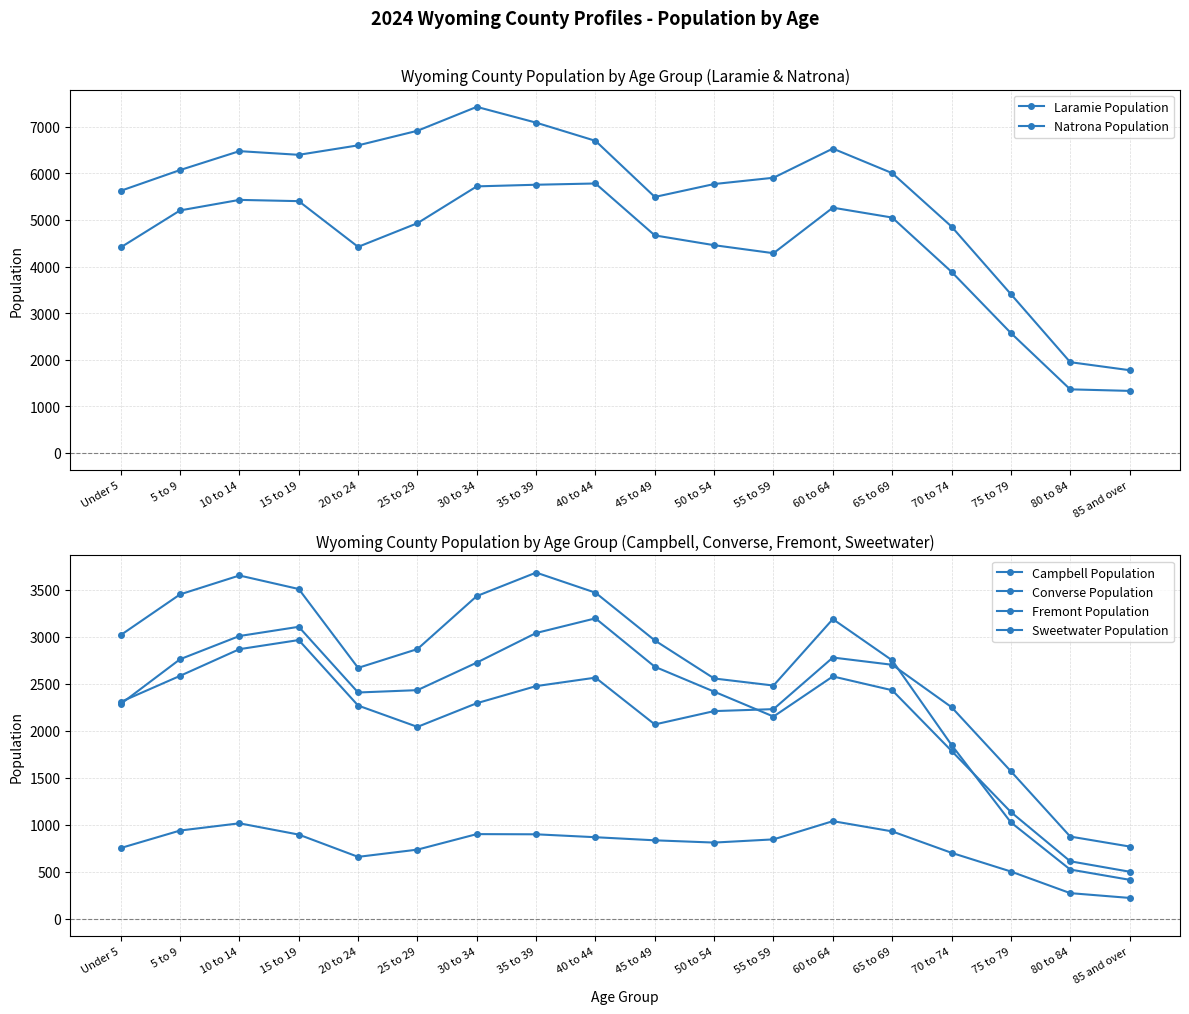

What are all the series names shown in the legend?

Laramie Population, Natrona Population, Campbell Population, Converse Population, Fremont Population, Sweetwater Population